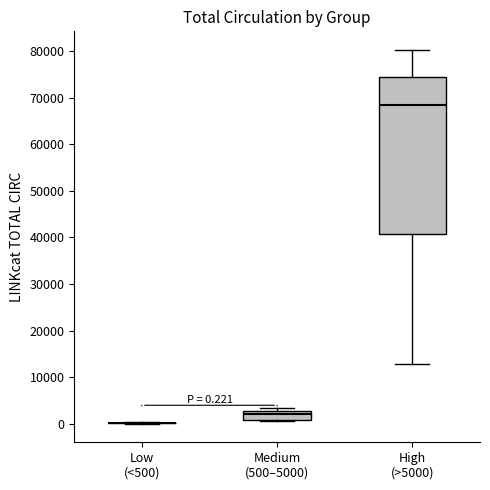

Which box is the tallest, from its lower edge to its upper edge?

High (>5000)